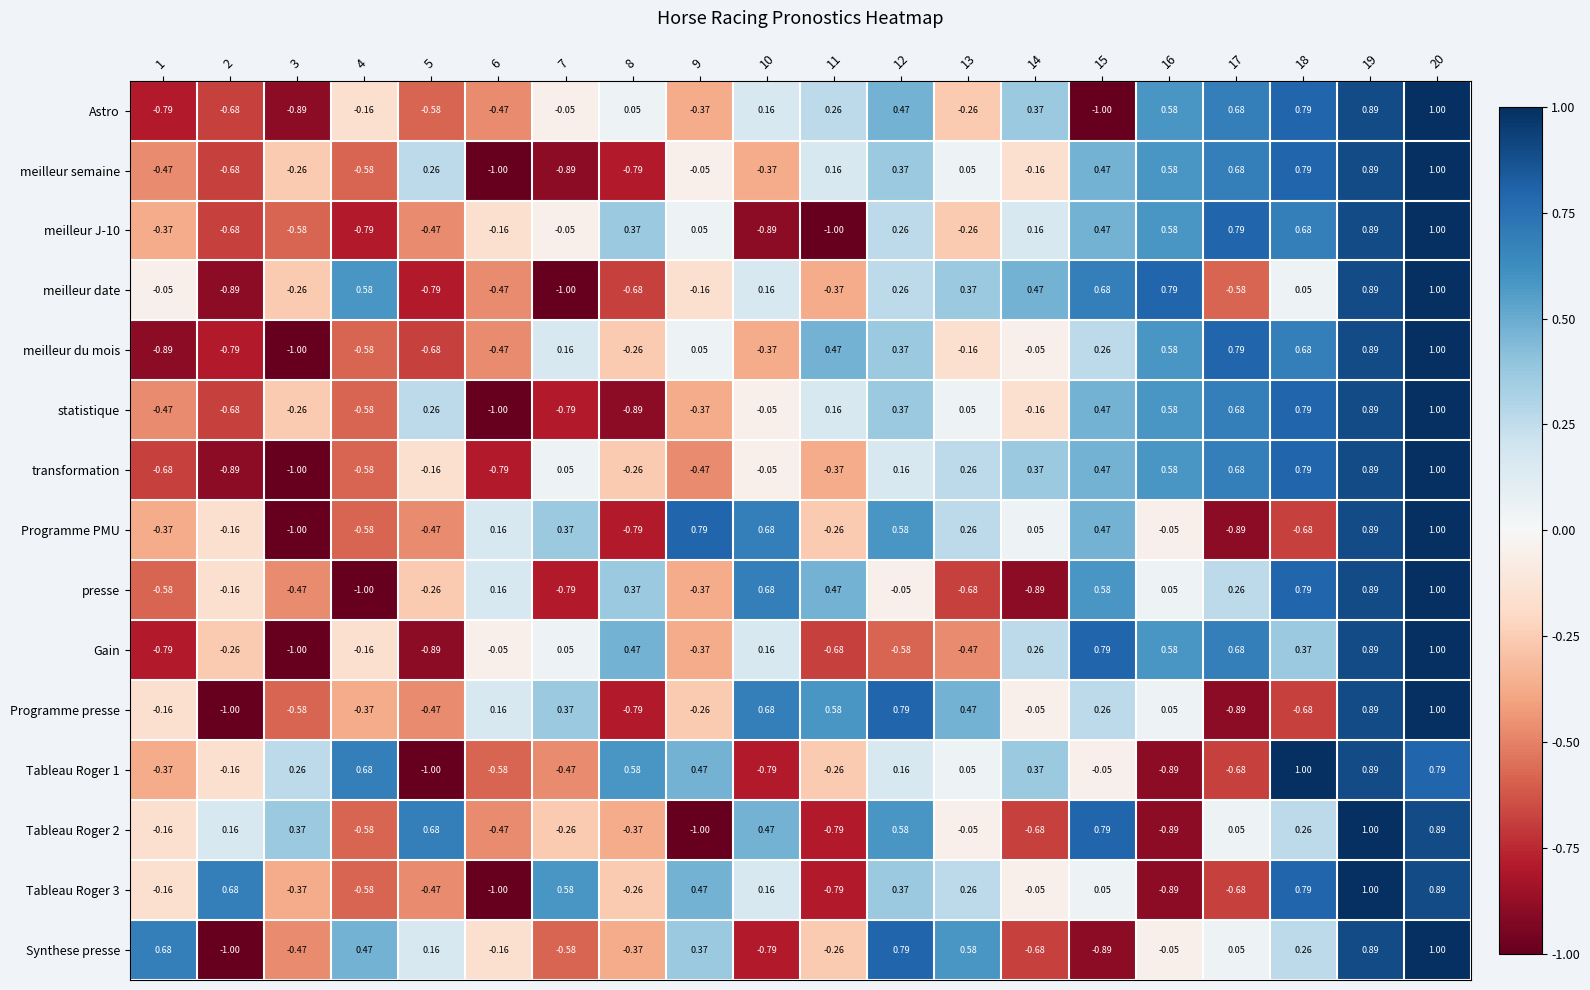

Which series changed the most between 13 and 20?

presse